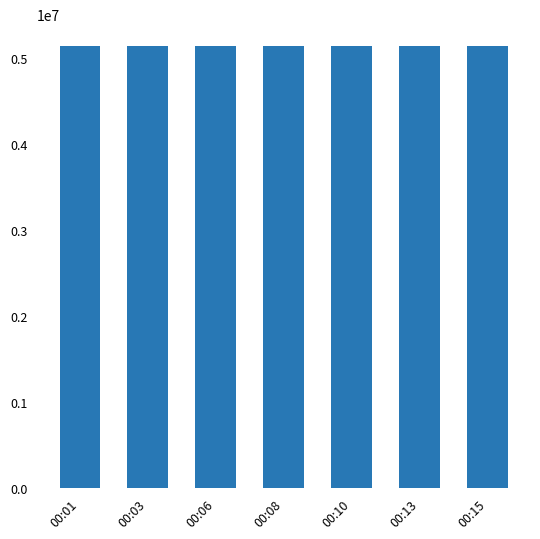

Is it true that the value at 00:03 is 5136287?

True